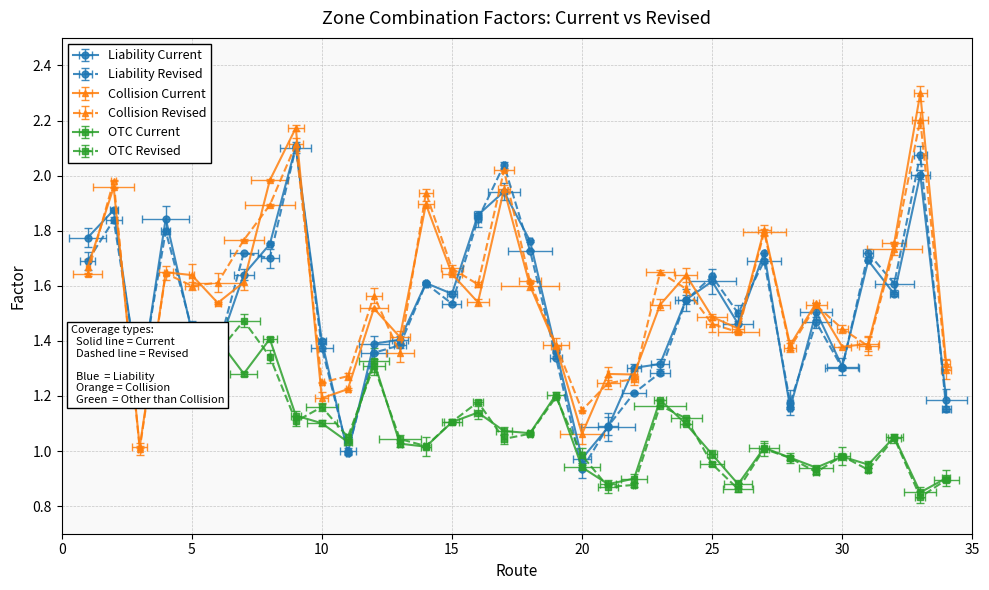

What is the total value across all series at 7?

9.5